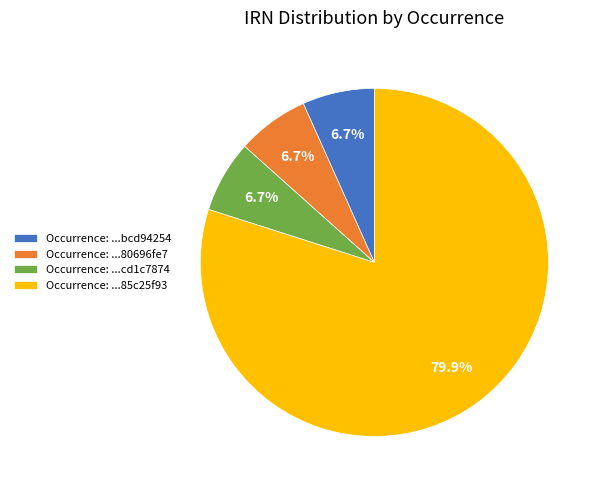

What is the largest slice in the pie chart?

Occurrence: ...85c25f93